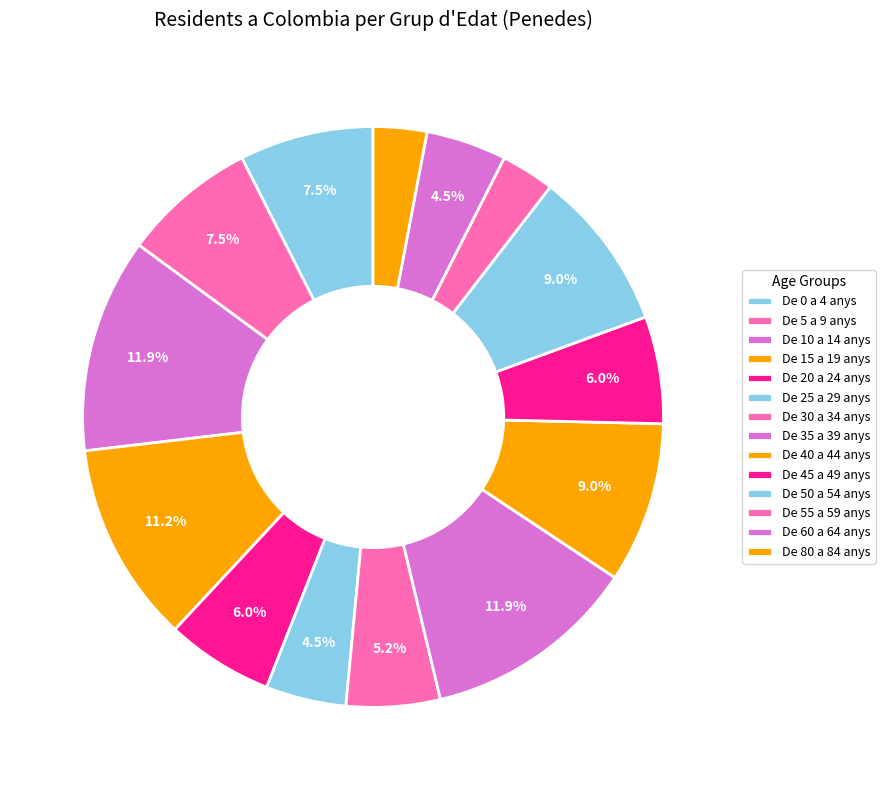

Is there any slice that represents more than half of the pie?

No